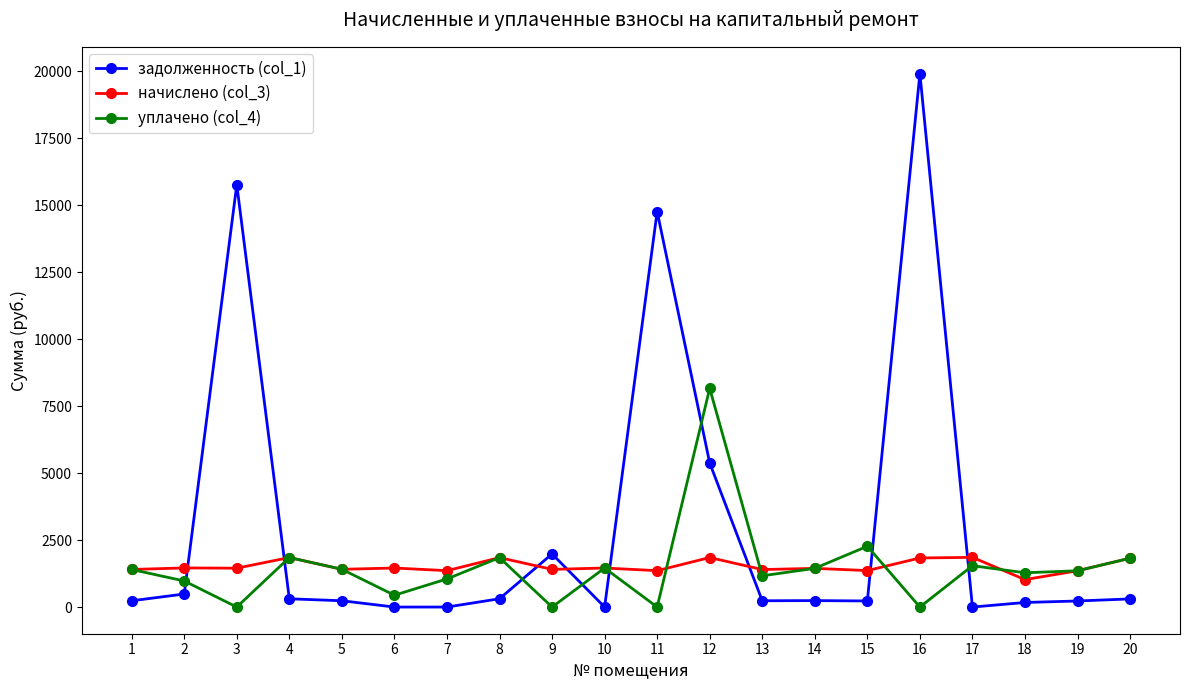

What is the sum of the уплачено (col_4) values at 16 and 6?

441.3